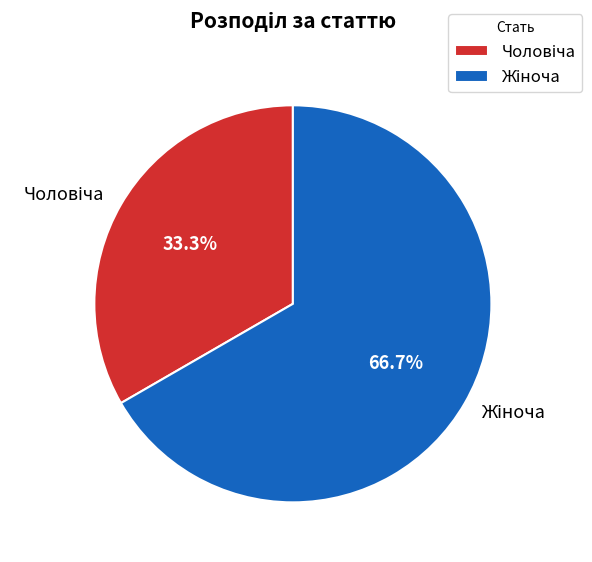

How many slices are in this pie chart?

2